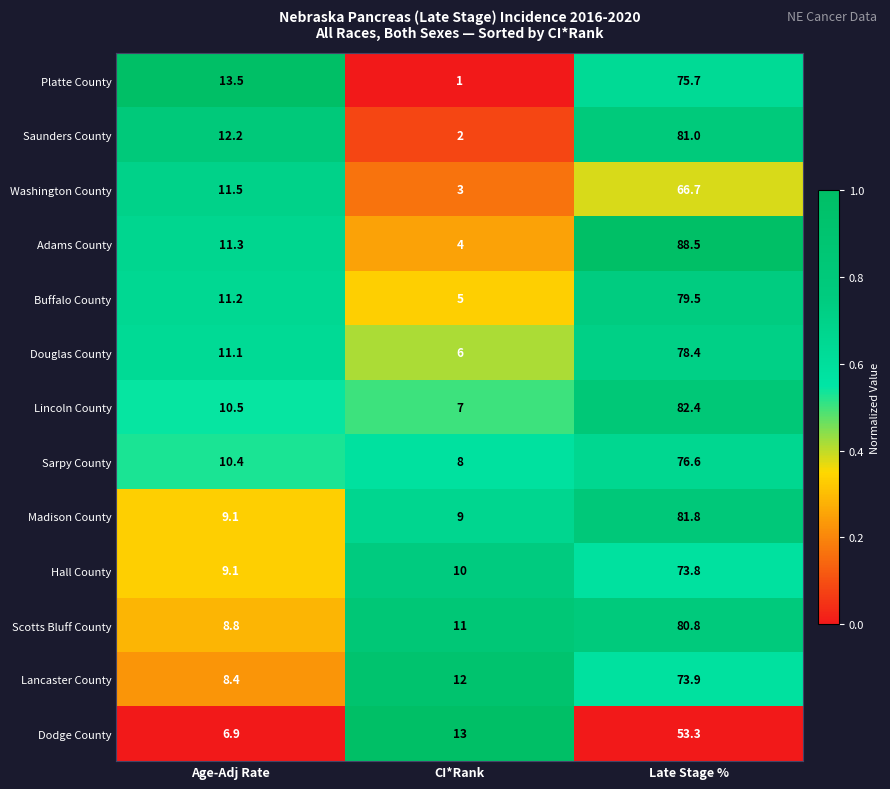

What is the difference between the second highest and minimum values in the Dodge County series?

6.1